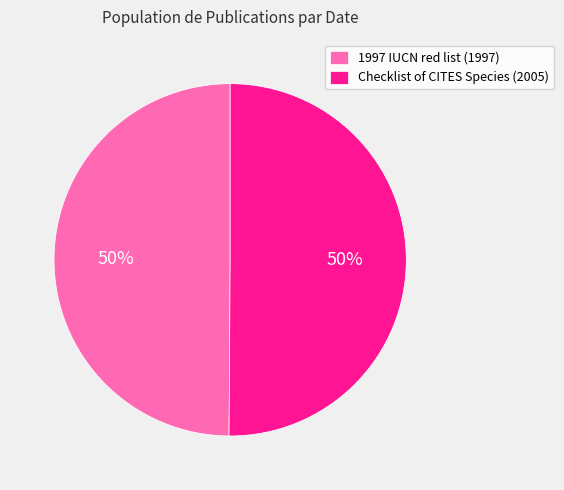

To the nearest percent, what is the average slice percentage?

50%